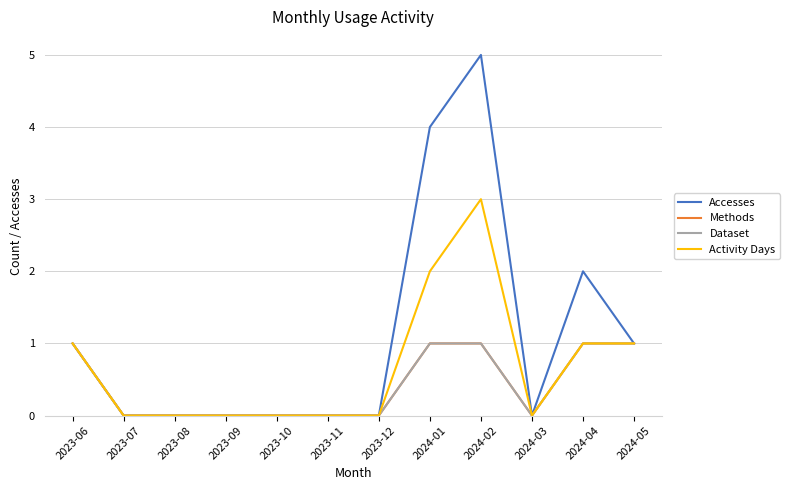

The Accesses series shows 5 at 2024-02. True or false?

True